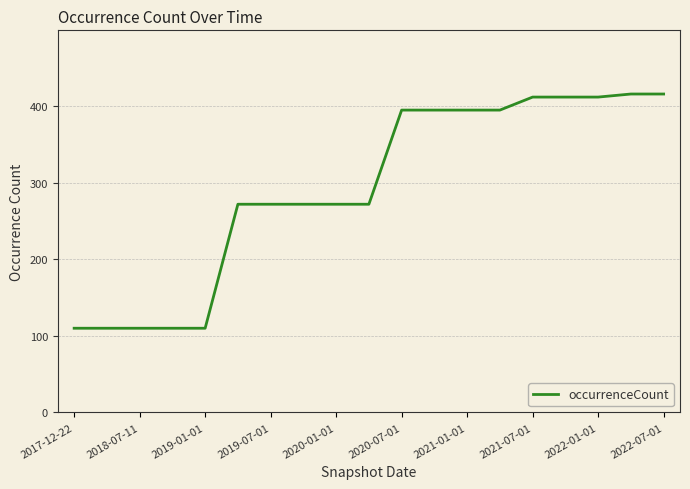

What is the difference between the maximum and minimum values?

306